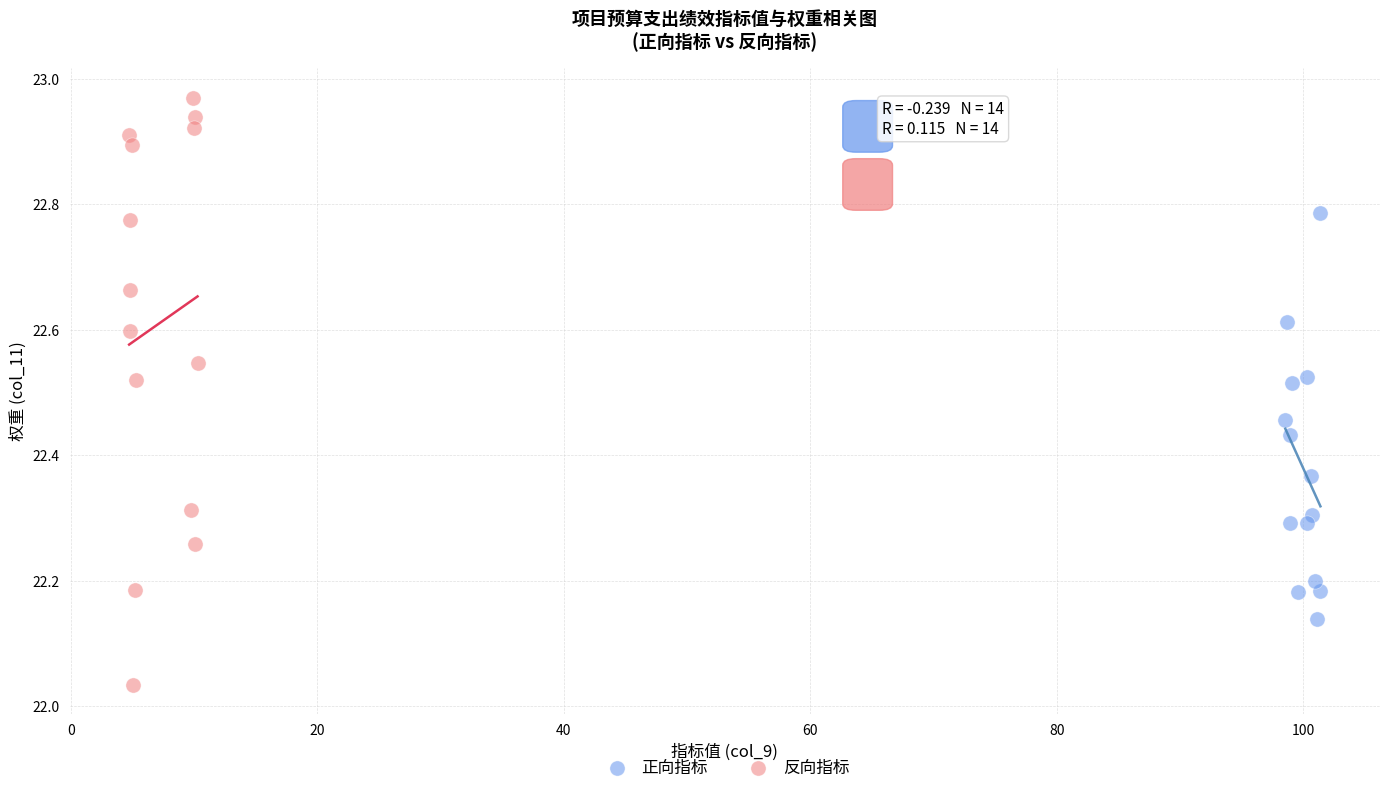

What are all the series names shown in the legend?

正向指标, 反向指标